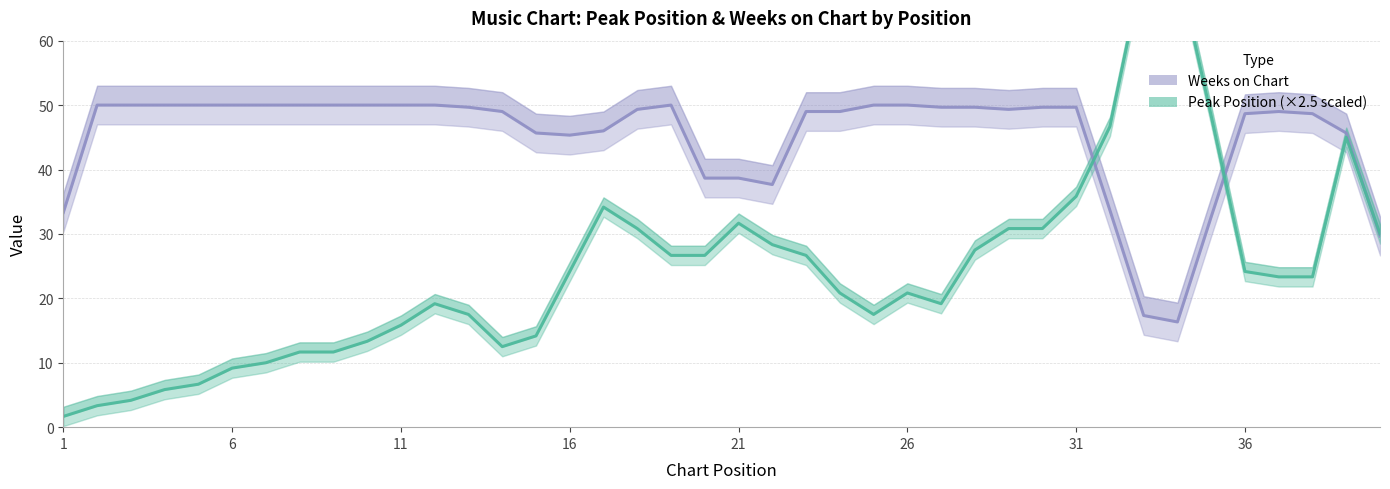

What is the difference between the maximum and second lowest values in the Peak Position series?

33